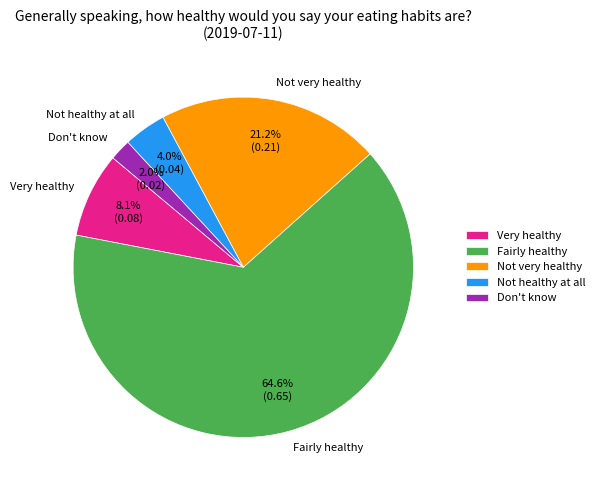

What percentage is NOT represented by Not very healthy?

78.8%